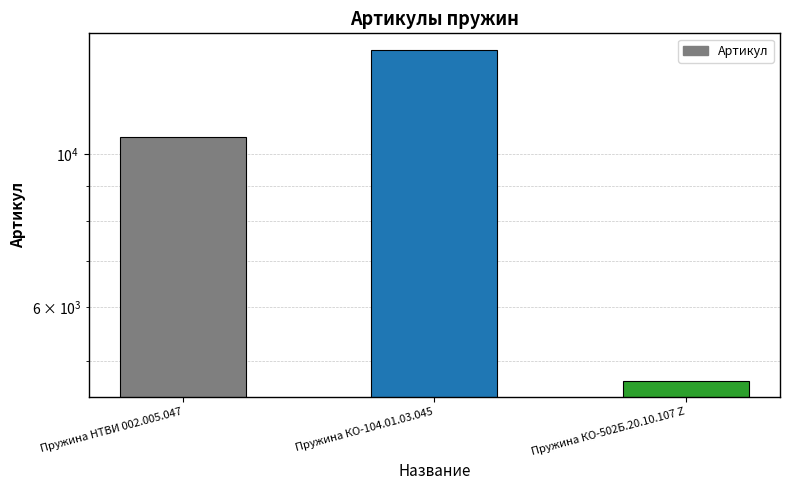

What is the change in value from Пружина НТВИ 002.005.047 to Пружина КО-104.01.03.045?

+3576